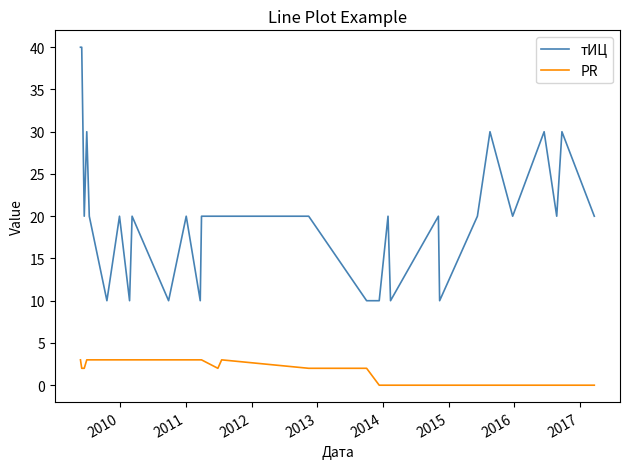

Rank the series by their average value, from lowest to highest.

PR, тИЦ